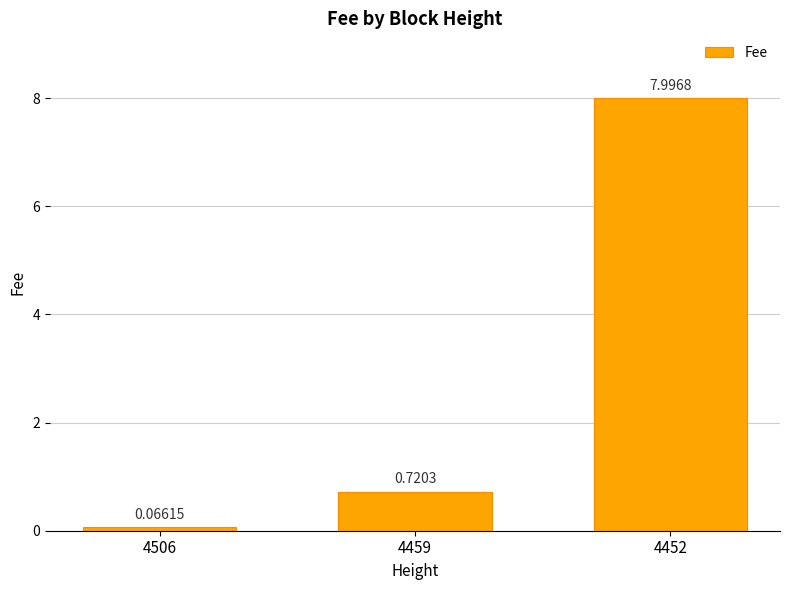

List the labels in order of value, largest first.

4452, 4459, 4506